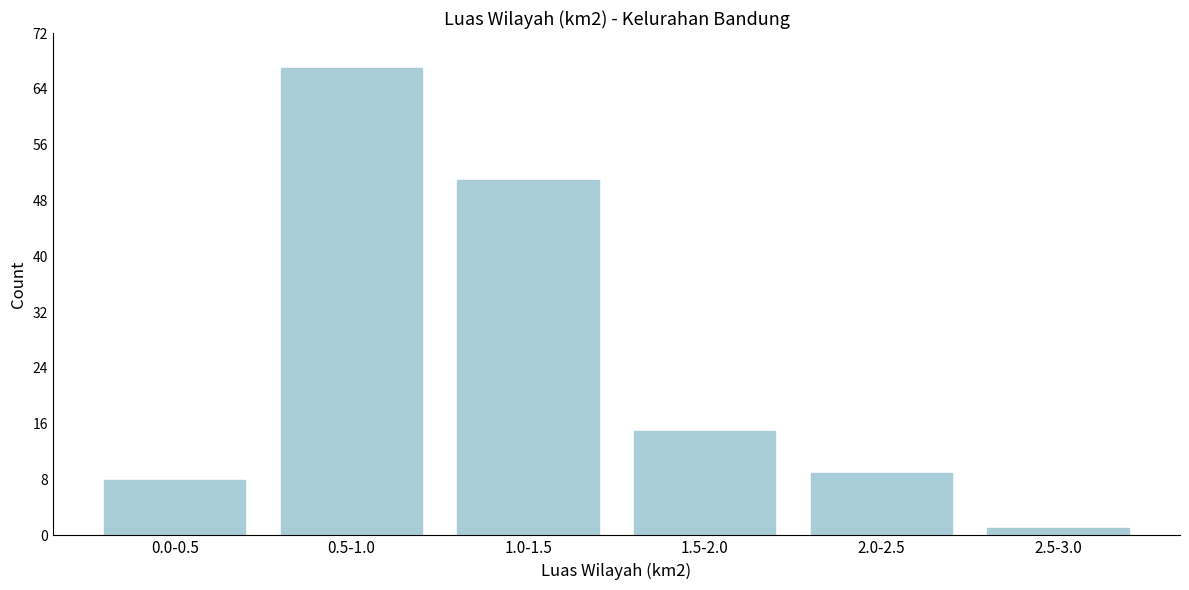

Reading left to right, transcribe all the data shown in this chart.

0.0-0.5=8	0.5-1.0=67	1.0-1.5=51	1.5-2.0=15	2.0-2.5=9	2.5-3.0=1